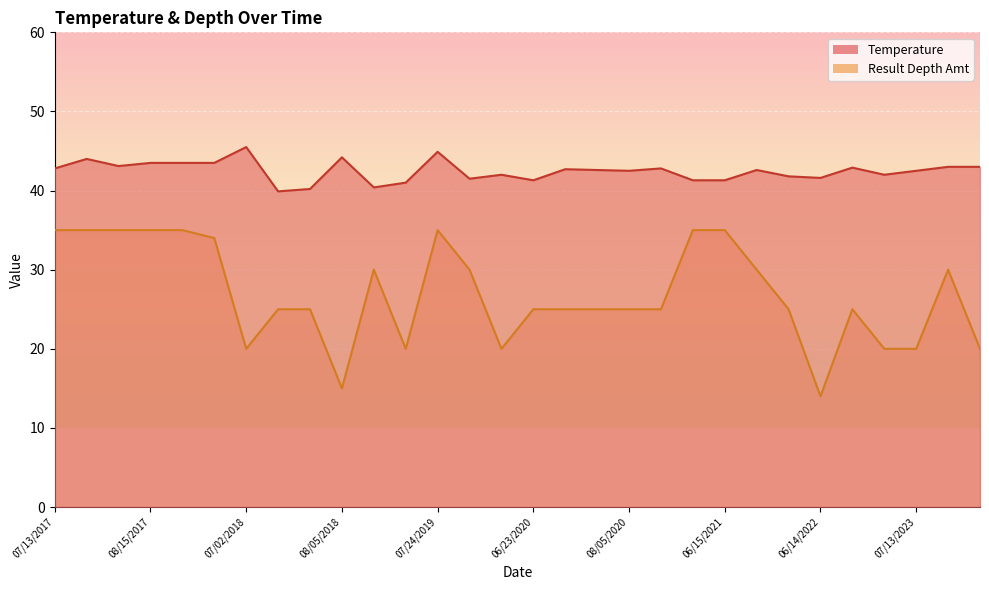

What is the average value of the Temperature series?

42.5